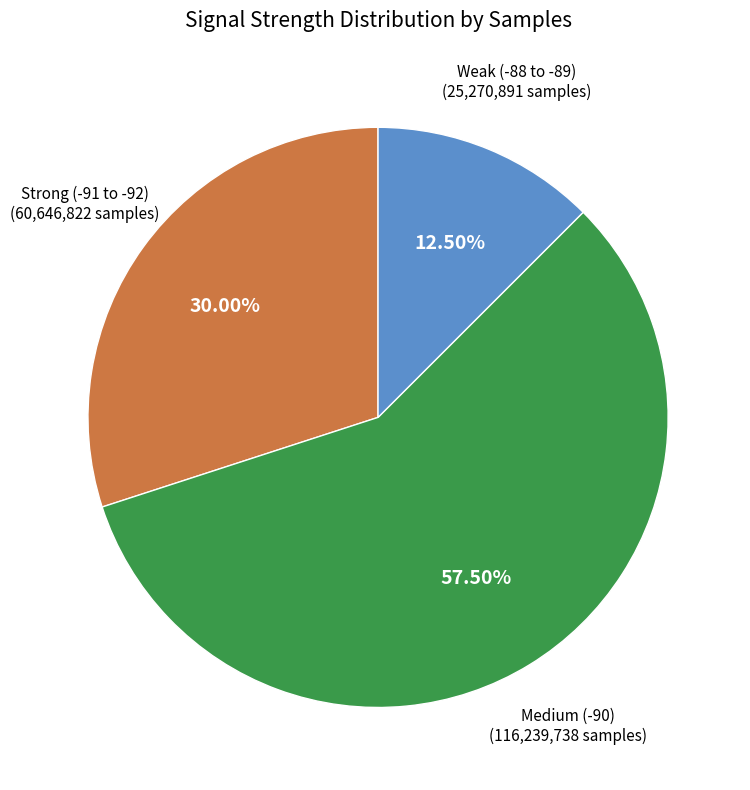

How many segments does this pie chart have?

3